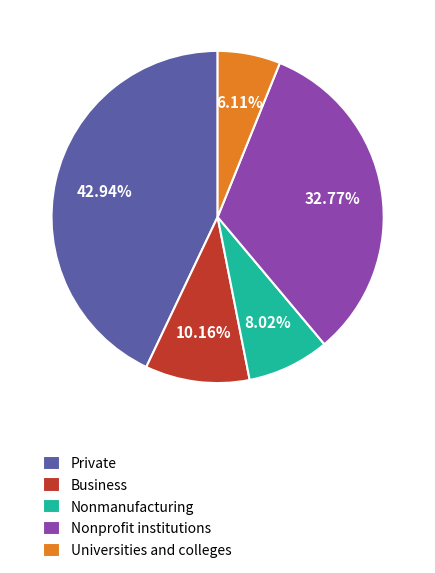

Rank the categories by value from highest to lowest.

Private, Nonprofit institutions, Business, Nonmanufacturing, Universities and colleges